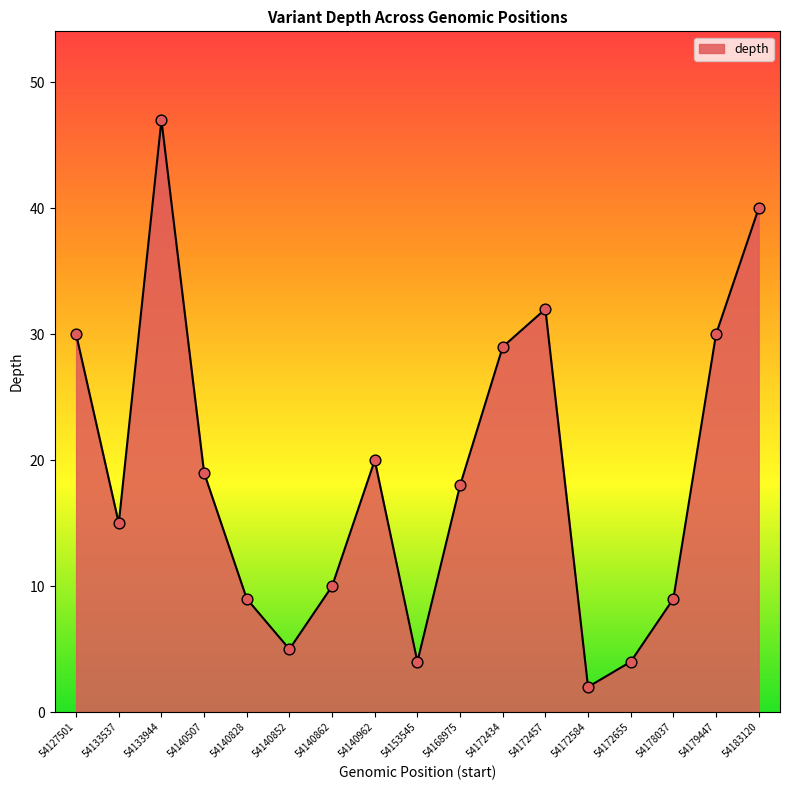

Which has a higher value, 54172584 or 54133537?

54133537